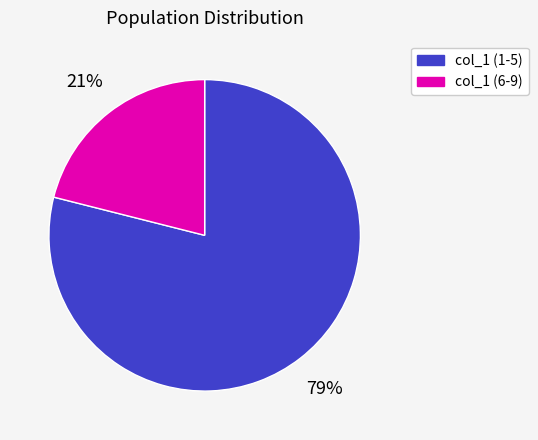

Is there a majority slice in this chart?

Yes